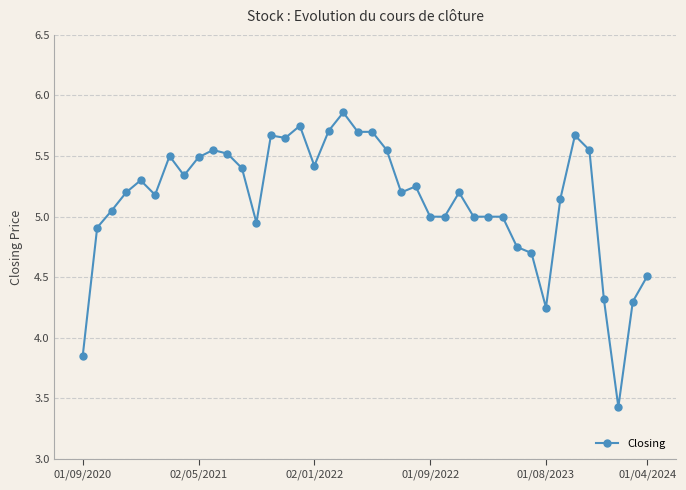

What is the average value?

5.1